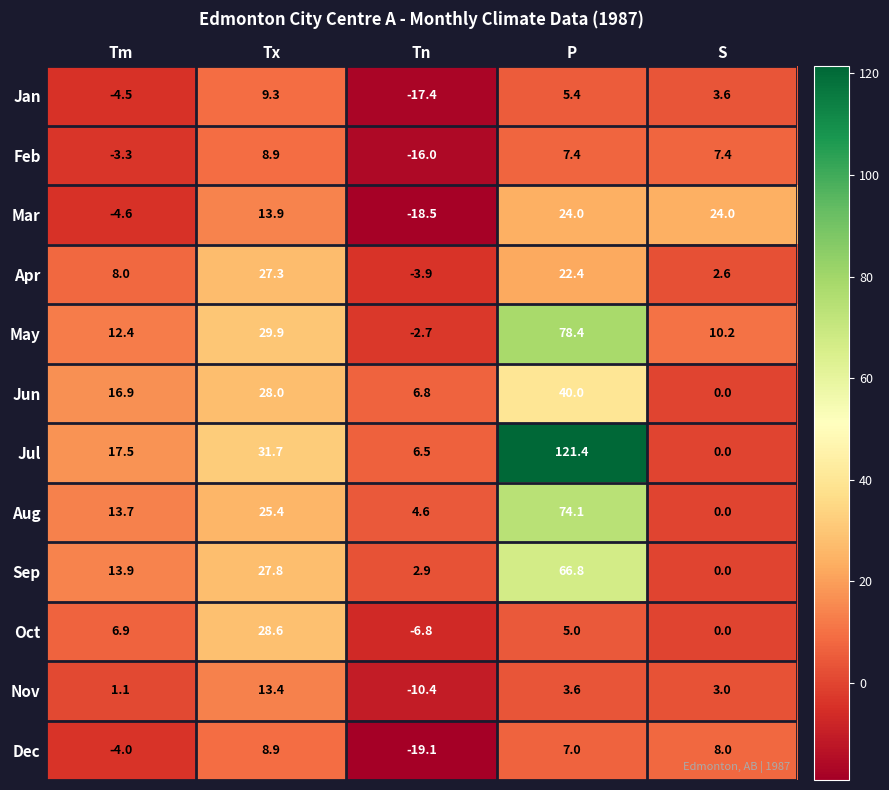

Which series has the largest total across all categories?

Jul